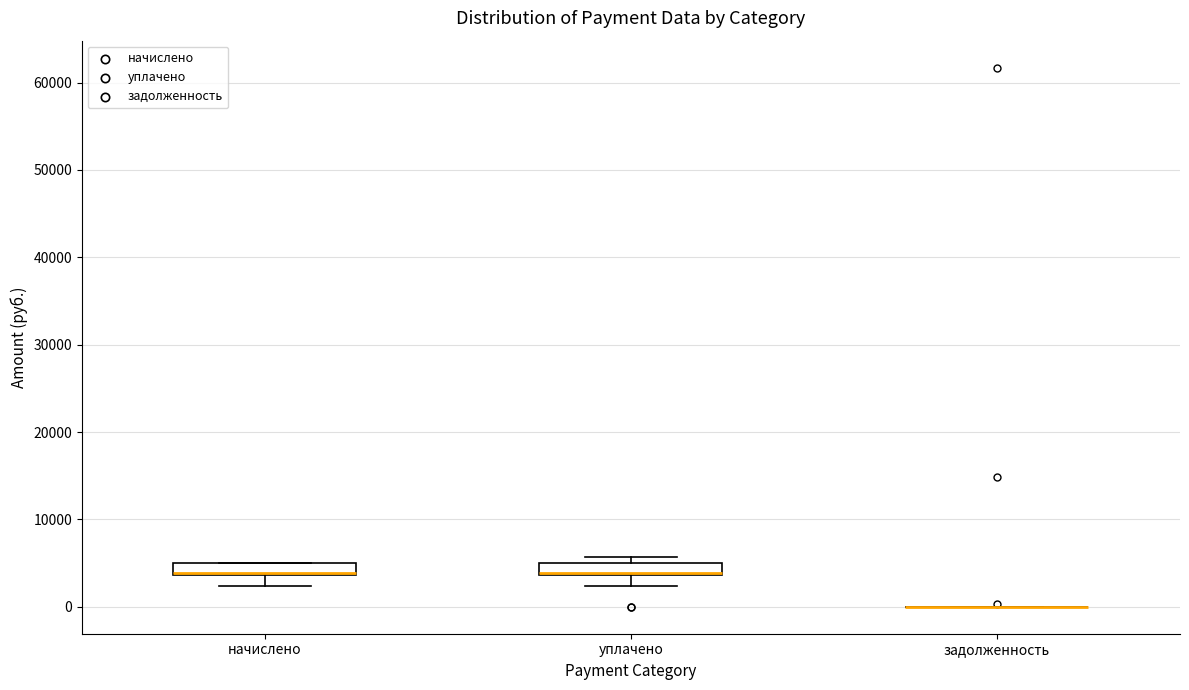

Where is the upper edge of the box for уплачено on the y-axis? The values are not printed on the chart, so give them approximately, as read against the axis.

5000